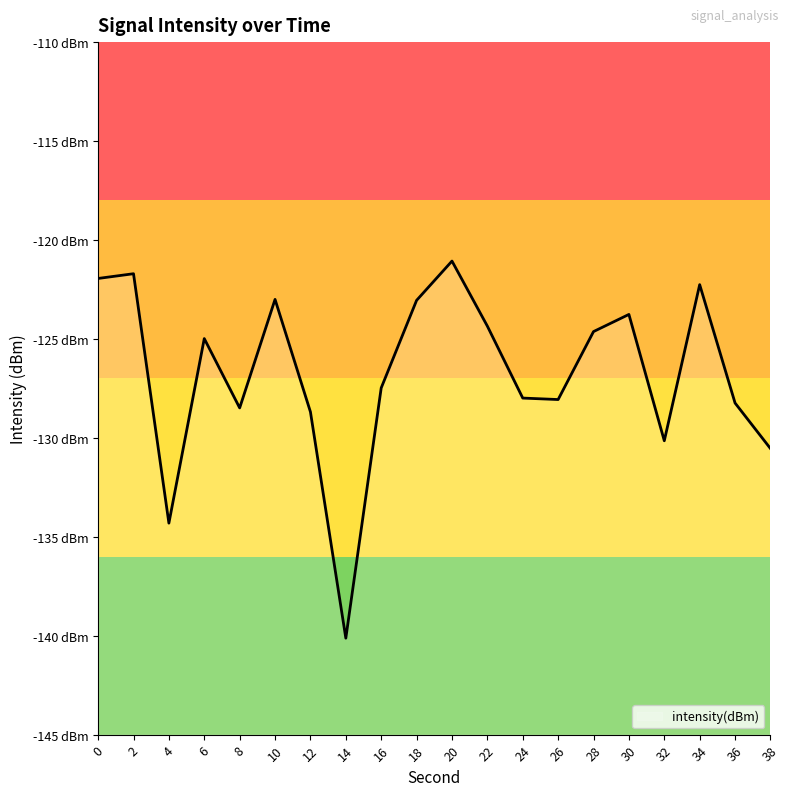

How many lines are shown in the chart?

1